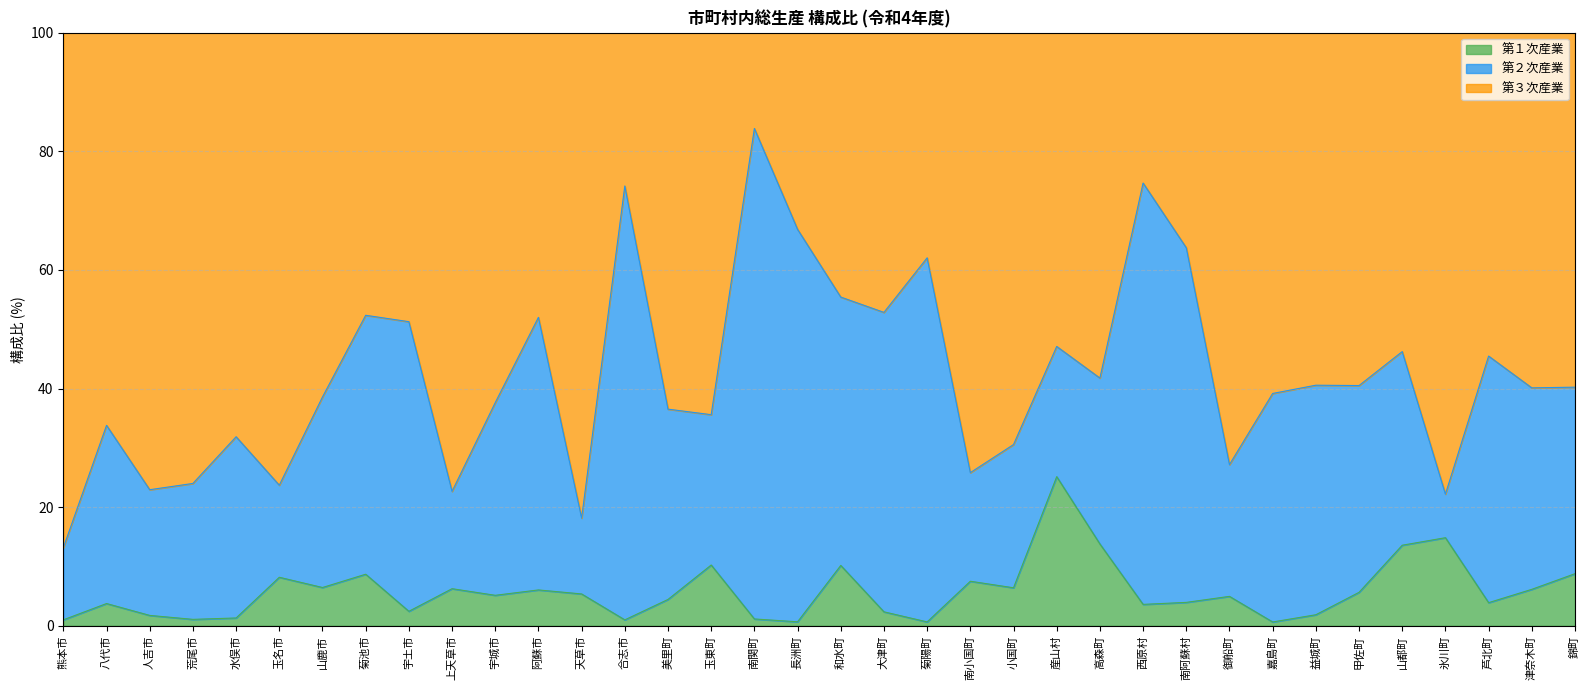

Which series has the largest range (max minus min)?

第３次産業